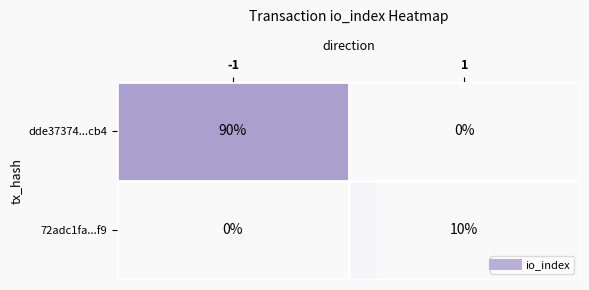

What is the total value across all series at -1?

90